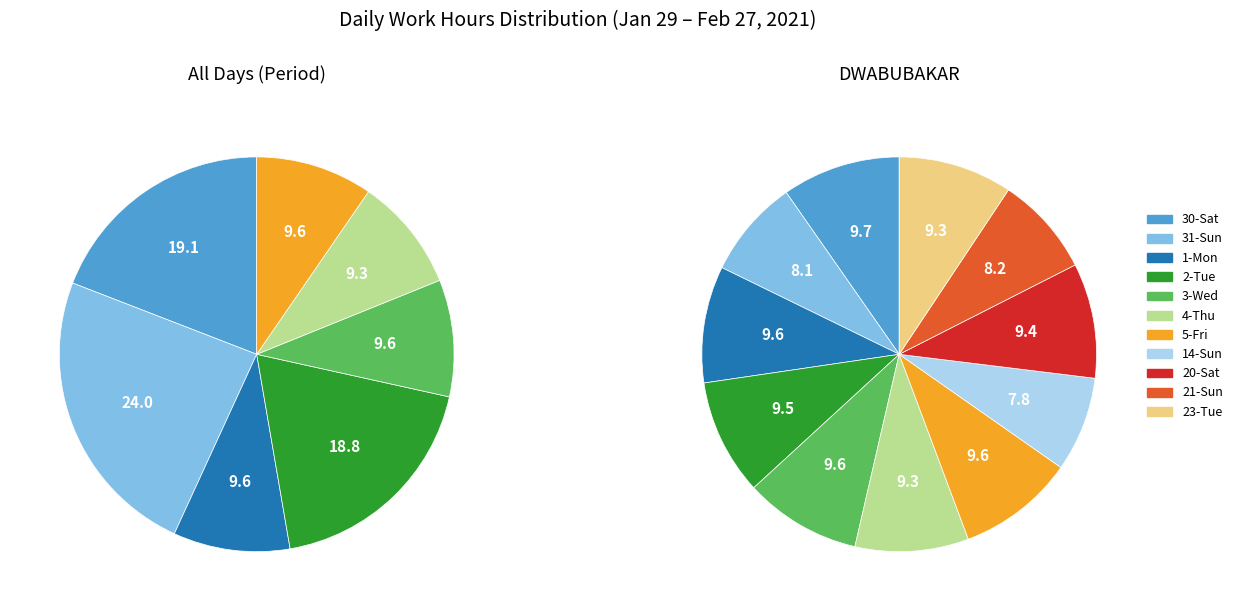

Count the number of slices in the pie.

11